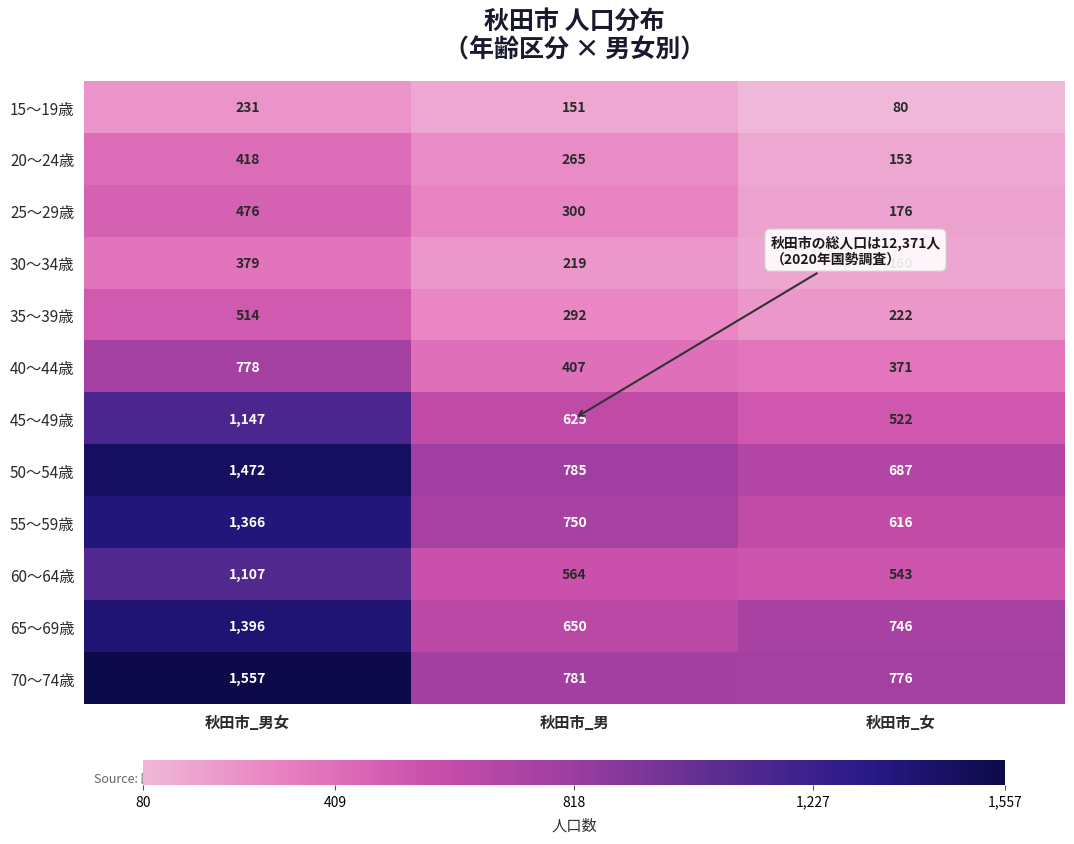

Rank the series at 秋田市_男女 from highest to lowest value.

70～74歳, 50～54歳, 65～69歳, 55～59歳, 45～49歳, 60～64歳, 40～44歳, 35～39歳, 25～29歳, 20～24歳, 30～34歳, 15～19歳